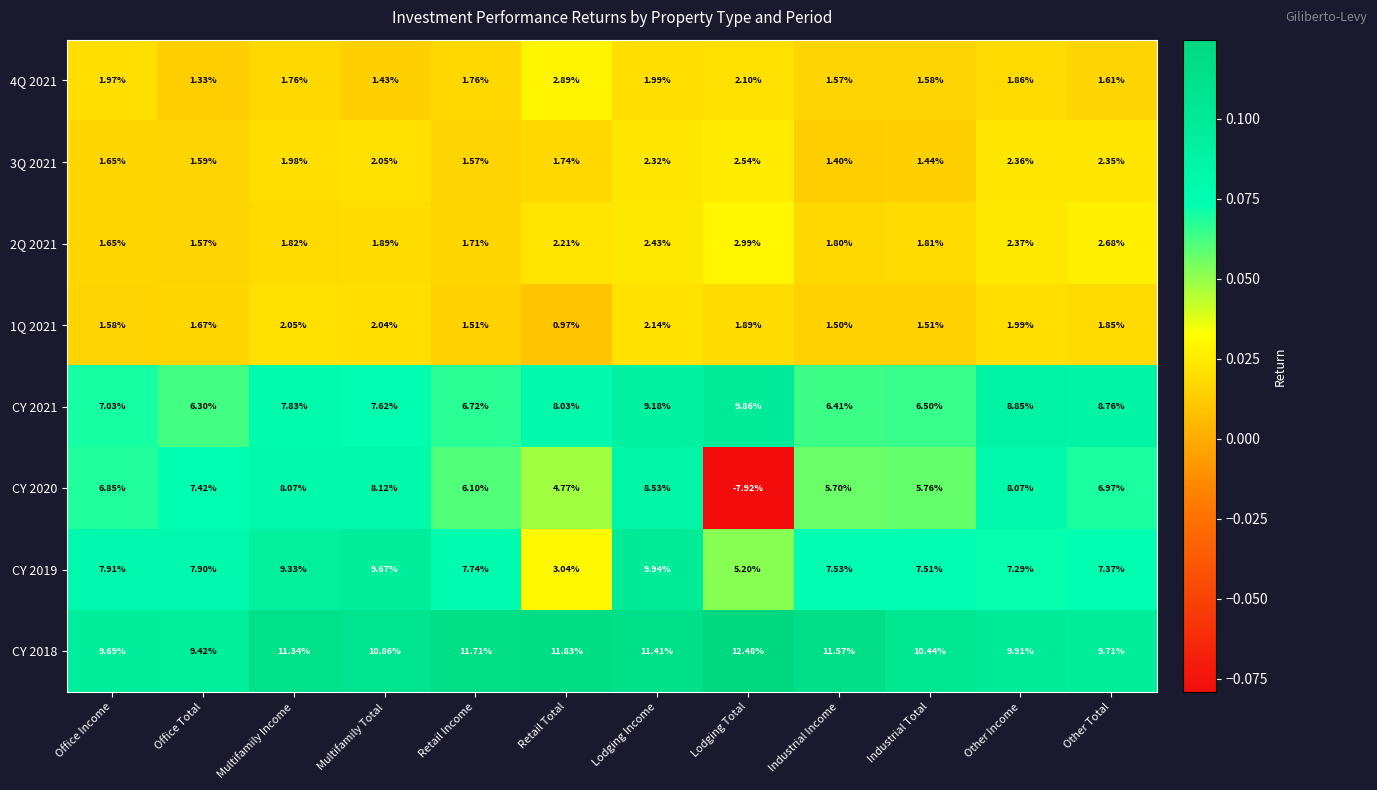

At which label is CY 2020 closest to 0?

Retail Total